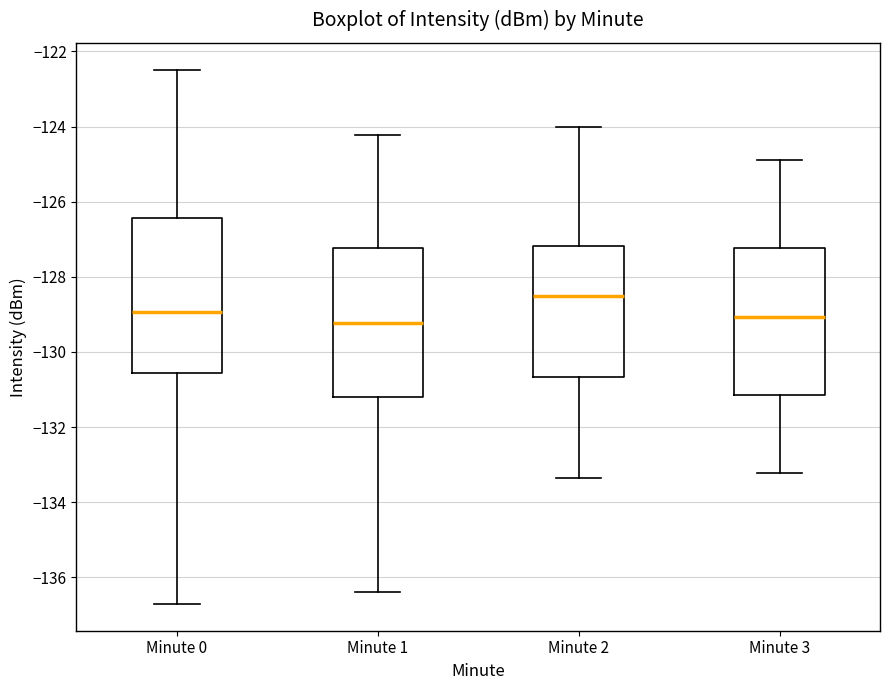

Reading left to right, transcribe this box plot: for each box, give where its median line is, the range the box spans, and where its two whiskers end, as read against the y-axis. The values are not printed on the chart, so give them approximately, as read against the axis.

Minute 0: median -129.0, box -130.6 to -126.4, whiskers -136.8 to -122.4
Minute 1: median -129.2, box -131.2 to -127.2, whiskers -136.4 to -124.2
Minute 2: median -128.6, box -130.6 to -127.2, whiskers -133.4 to -124.0
Minute 3: median -129.0, box -131.2 to -127.2, whiskers -133.2 to -125.0